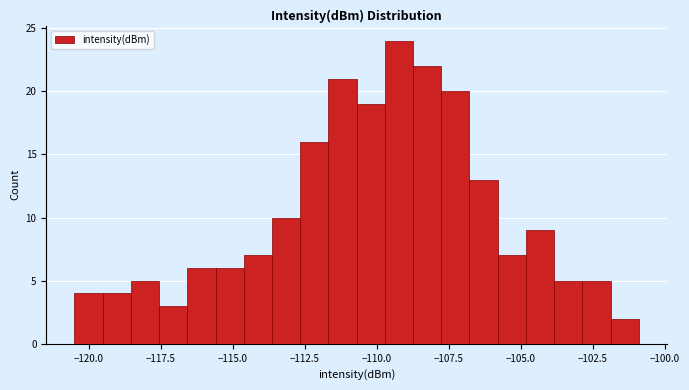

Around what value on the x-axis is the tallest bar? Give the approximate position of its centre, as read against the axis.

-109.0